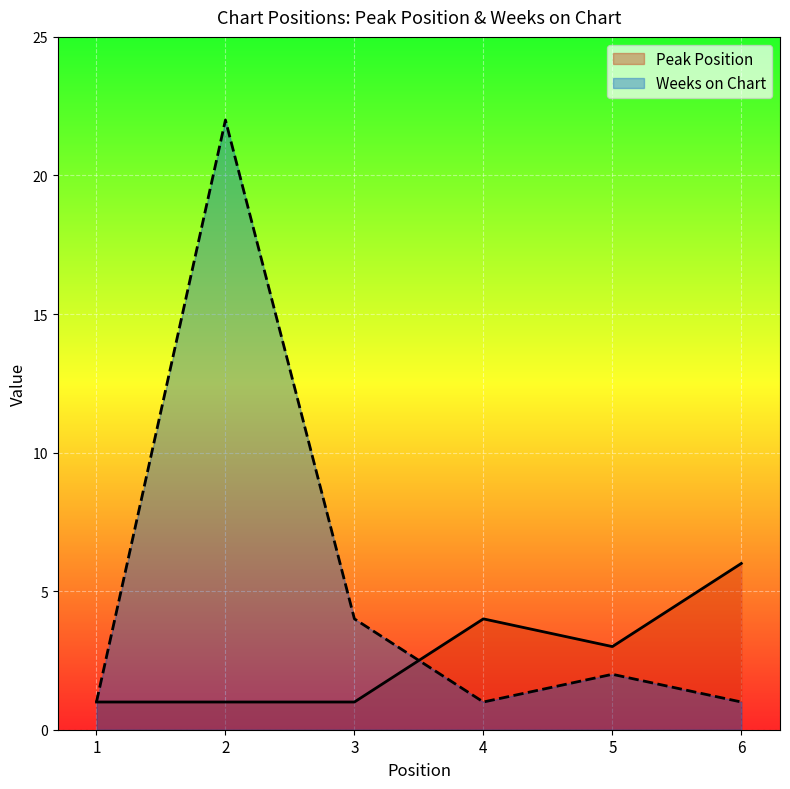

What are all the series names shown in the legend?

Peak Position, Weeks on Chart